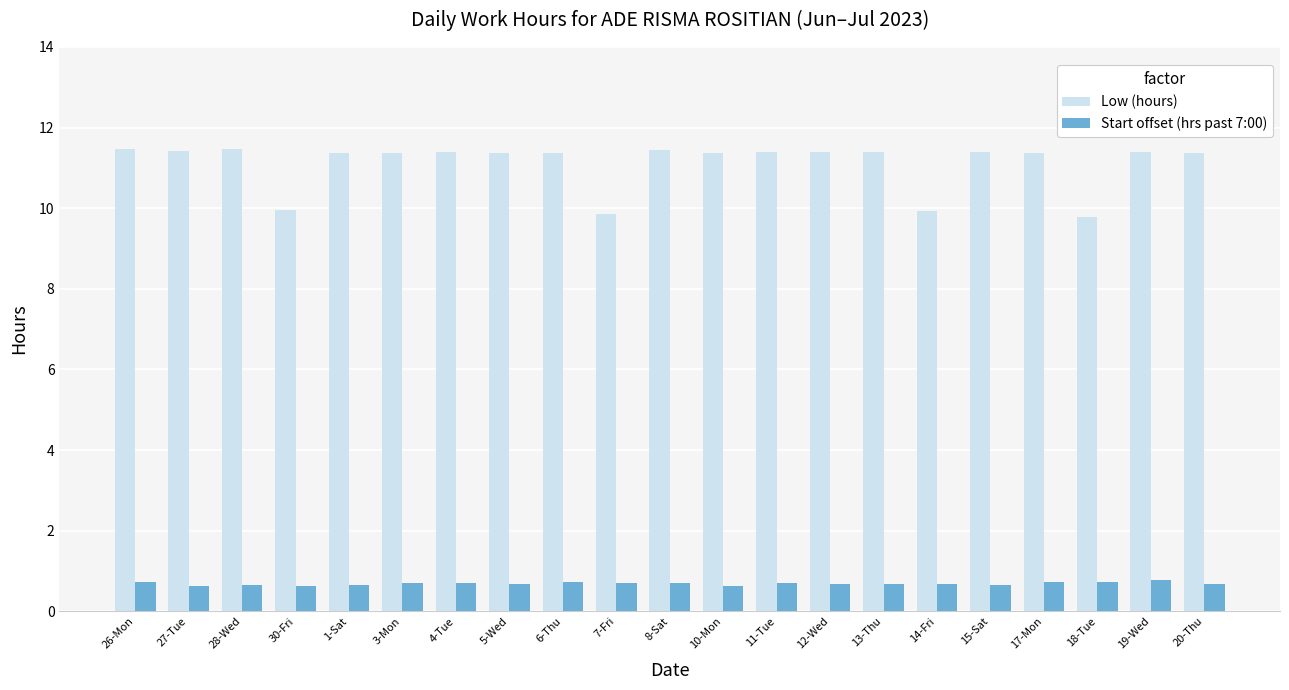

Is it true that Low (hours) equals 9.9 at 30-Fri?

True